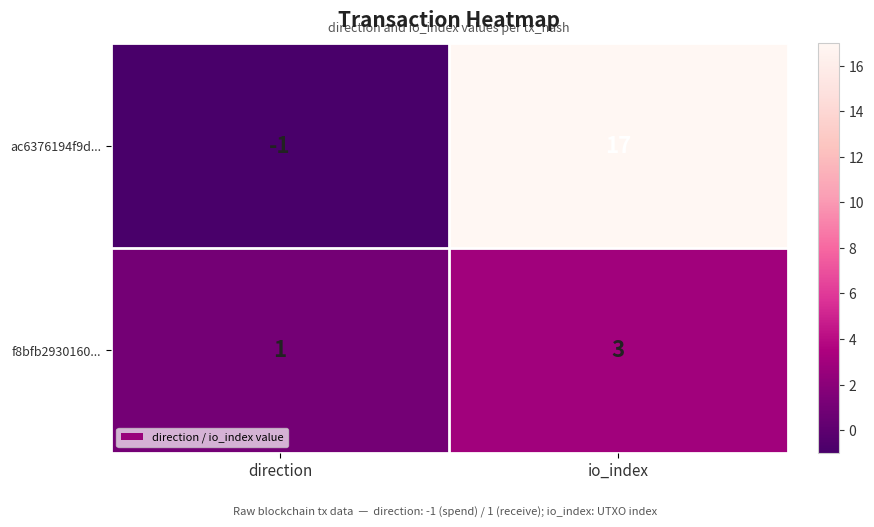

Which series changed the most between direction and io_index?

ac6376194f9d...